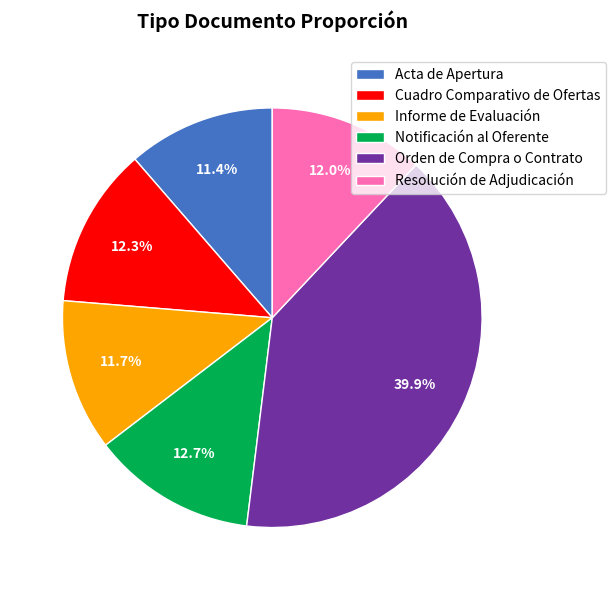

To the nearest percent, what is the combined percentage of Resolución de Adjudicación and Cuadro Comparativo de Ofertas?

24%